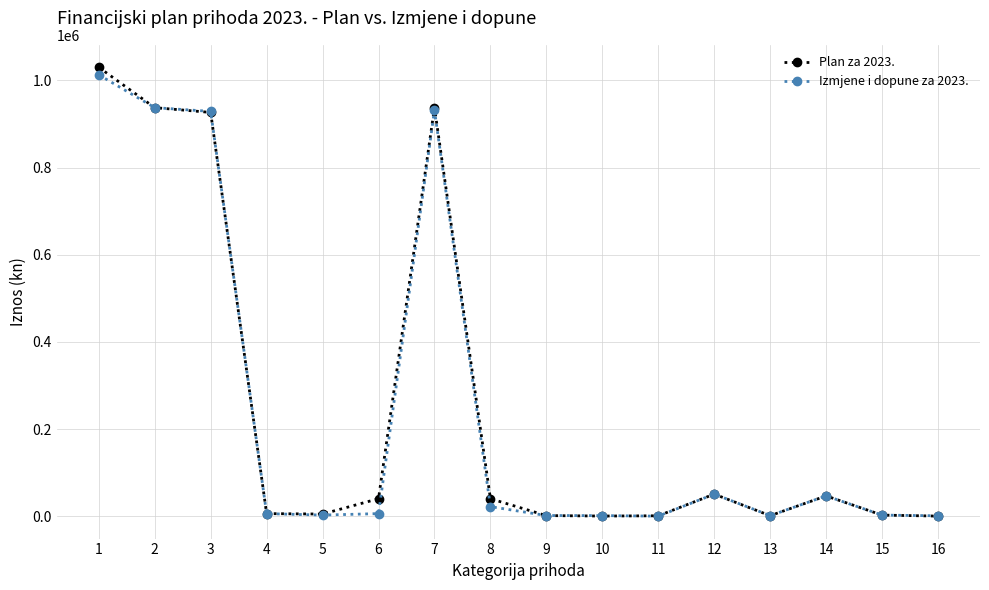

Does the chart have visible grid lines?

Yes